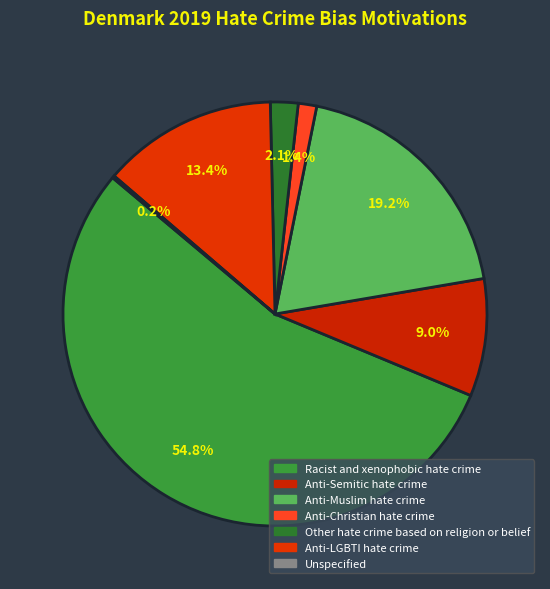

To the nearest percent, what is the combined percentage of Unspecified and Anti-LGBTI hate crime?

14%